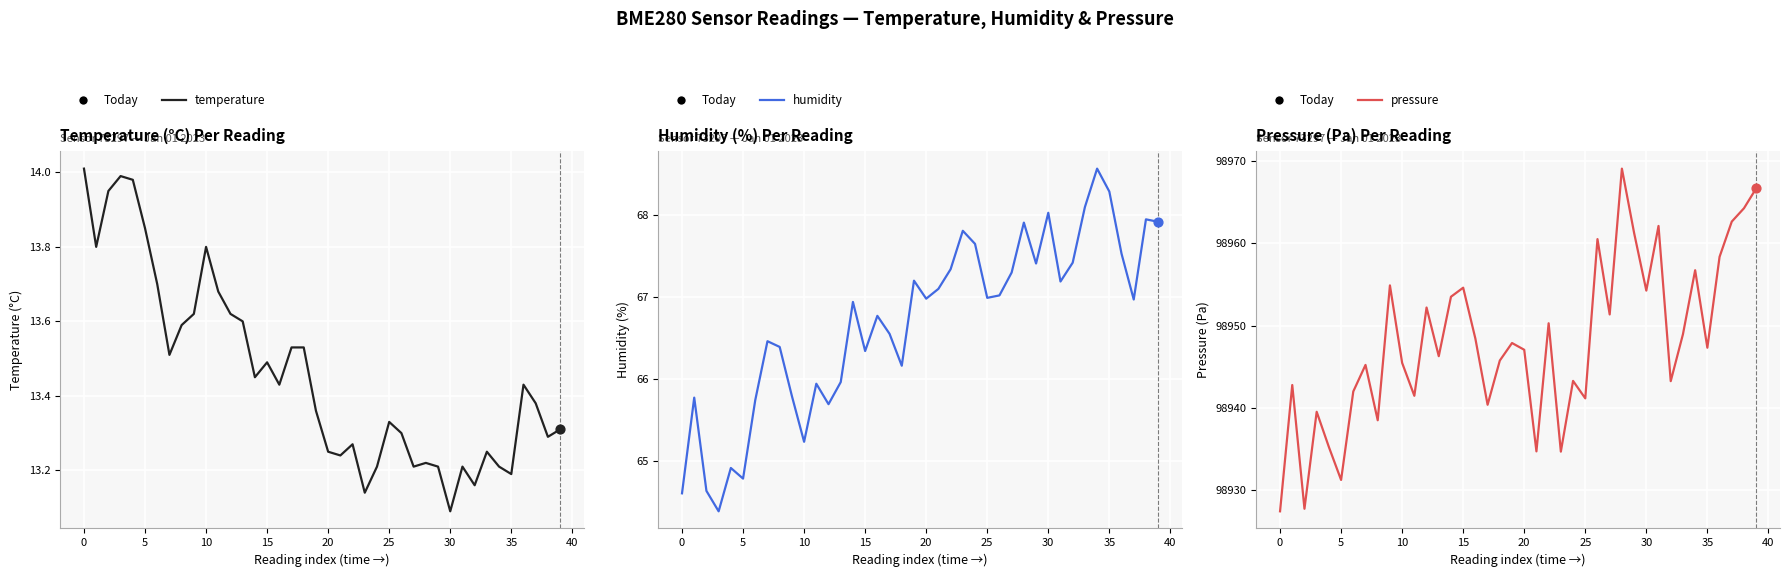

At which category is the sum across all series the highest?

28